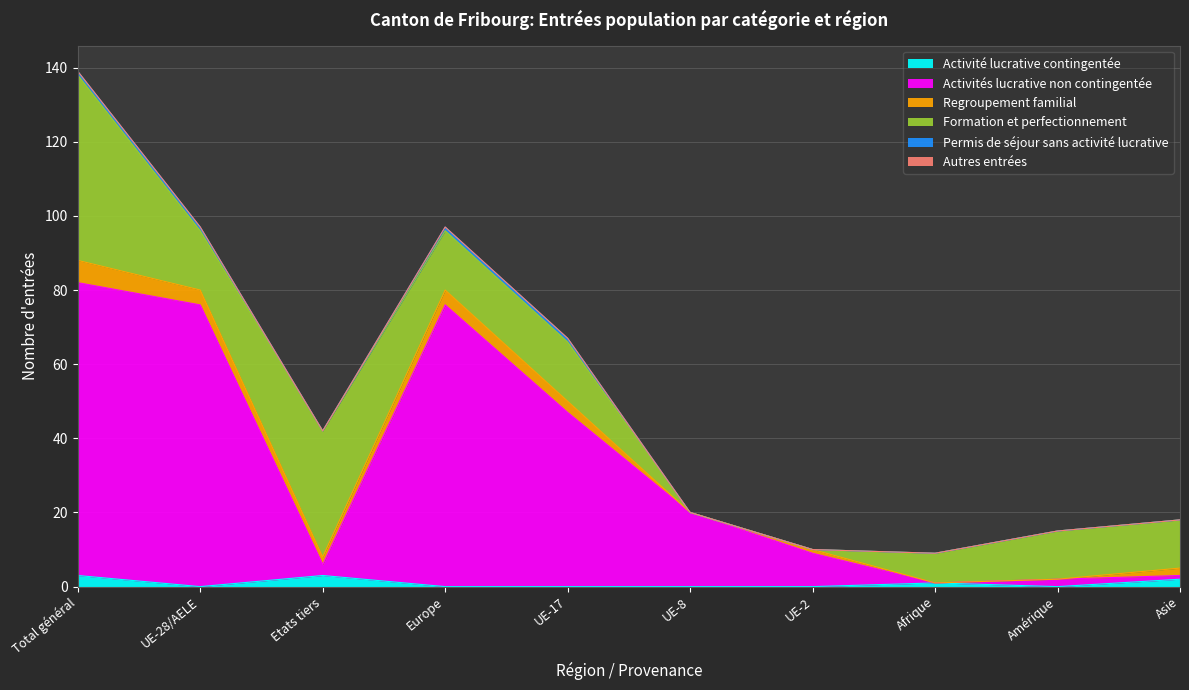

How many interior local valleys does the Activités lucrative non contingentée series have?

2